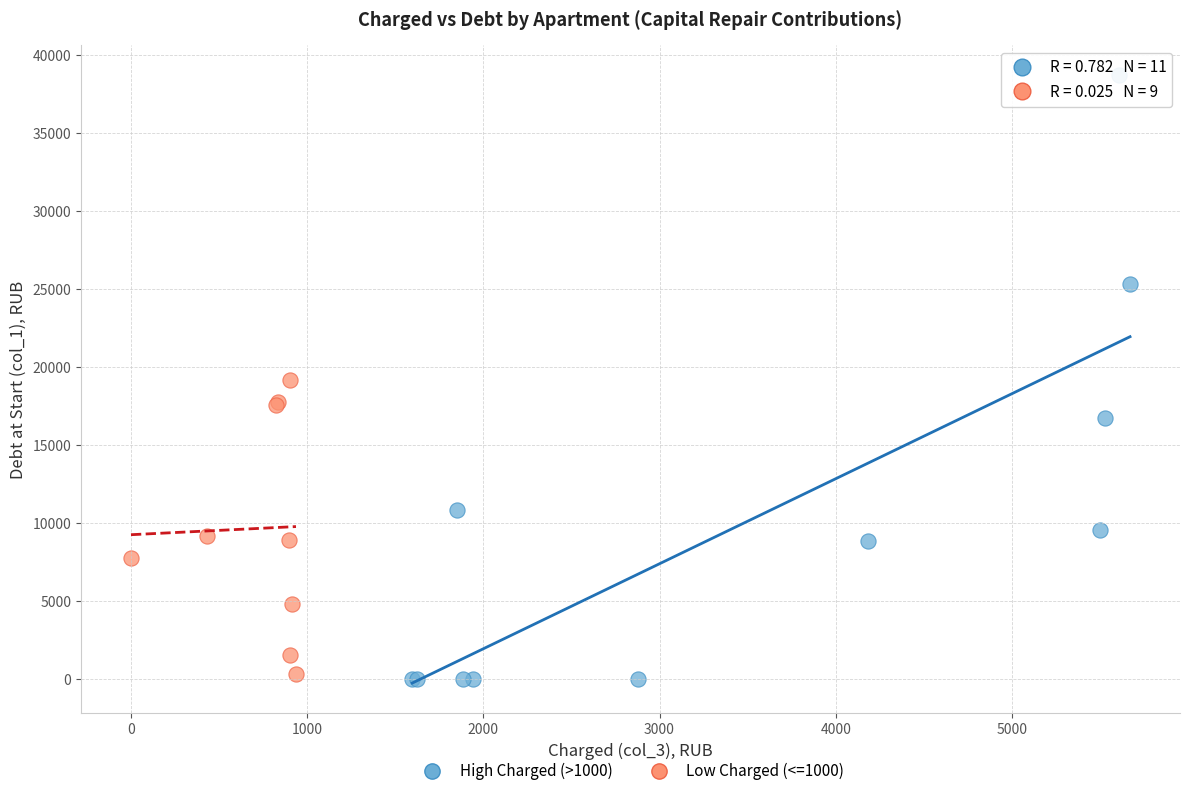

Which series contains the highest Y value?

High Charged (>1000)